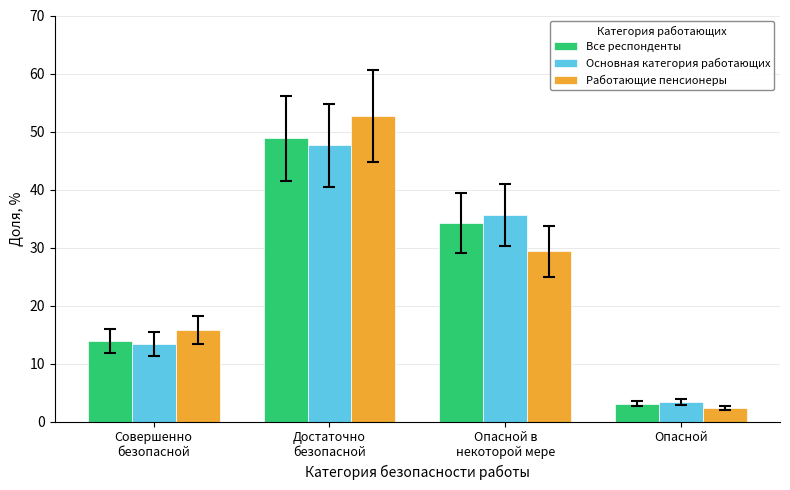

Is the value of Все респонденты at Опасной в
некоторой мере greater than the value of Работающие пенсионеры at Опасной в
некоторой мере?

Yes